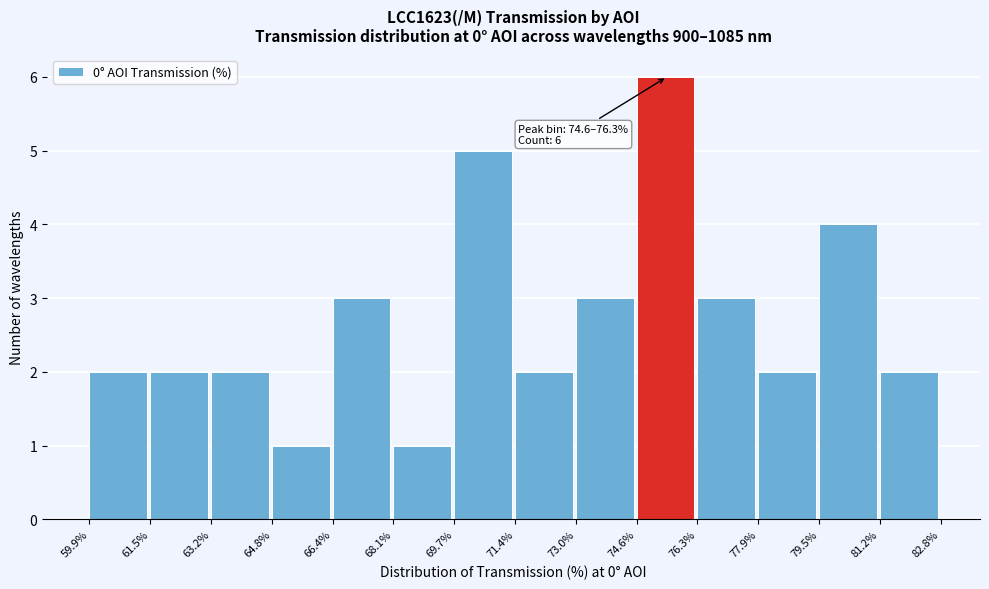

Which range on the x-axis has the tallest bar?

74.6% to 76.3%